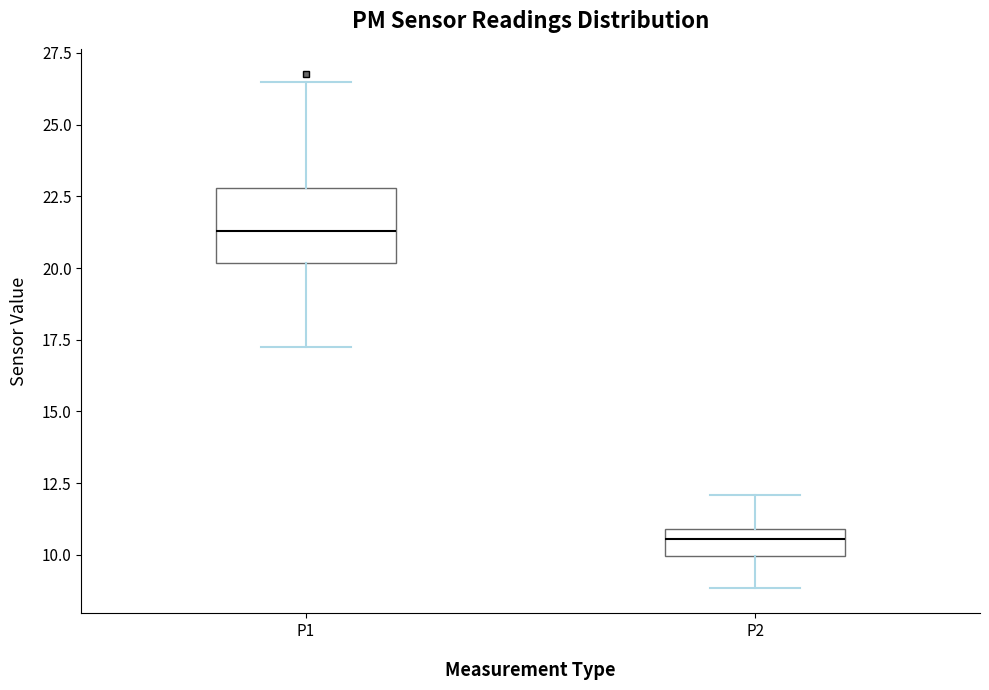

Reading left to right, transcribe this box plot: for each box, give where its median line is, the range the box spans, and where its two whiskers end, as read against the y-axis. The values are not printed on the chart, so give them approximately, as read against the axis.

P1: median 21.5, box 20.0 to 23.0, whiskers 17.0 to 26.5
P2: median 10.5, box 10.0 to 11.0, whiskers 9.0 to 12.0